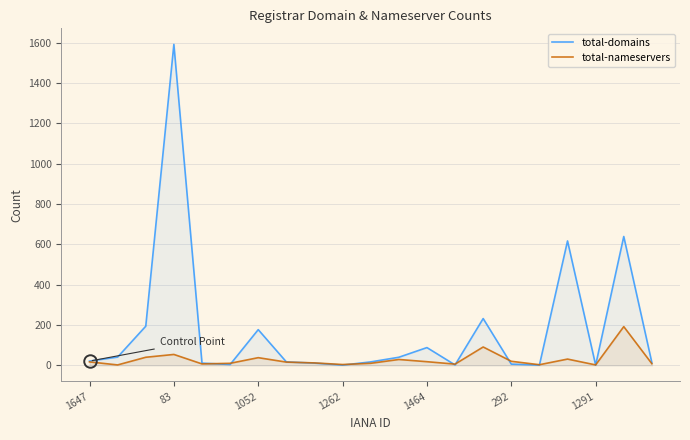

How many lines are shown in the chart?

2